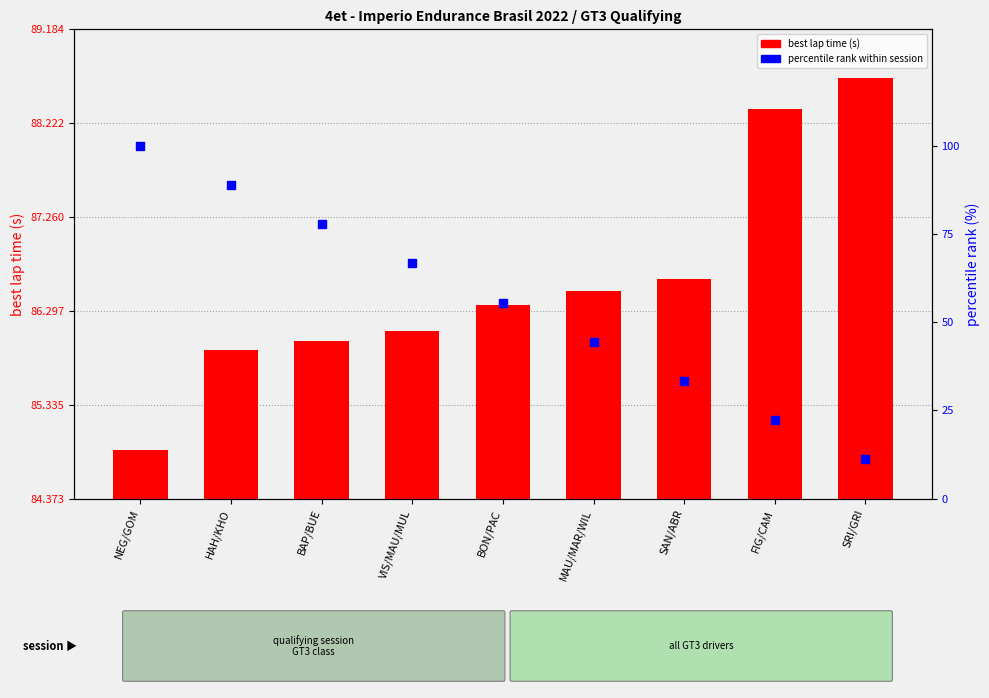

Which series has the largest Y range (max minus min)?

percentile rank within session